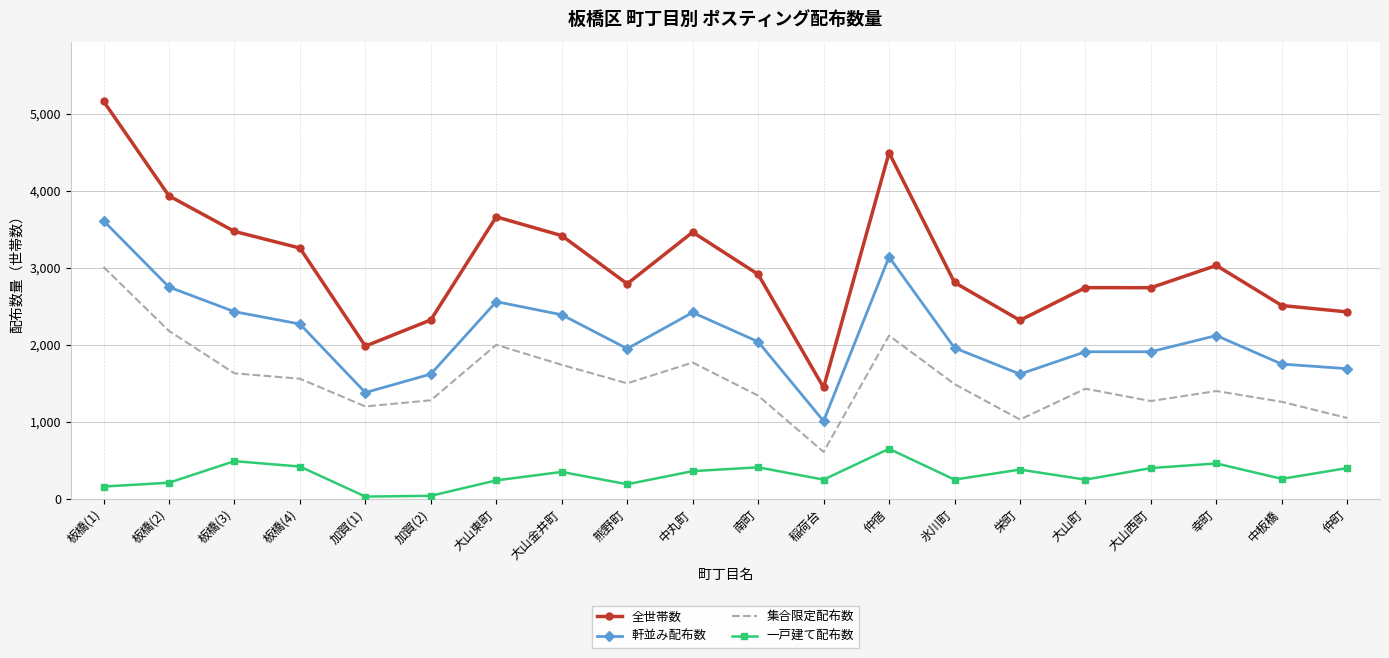

Is the value of 軒並み配布数 at 大山西町 greater than the value of 一戸建て配布数 at 板橋(1)?

Yes